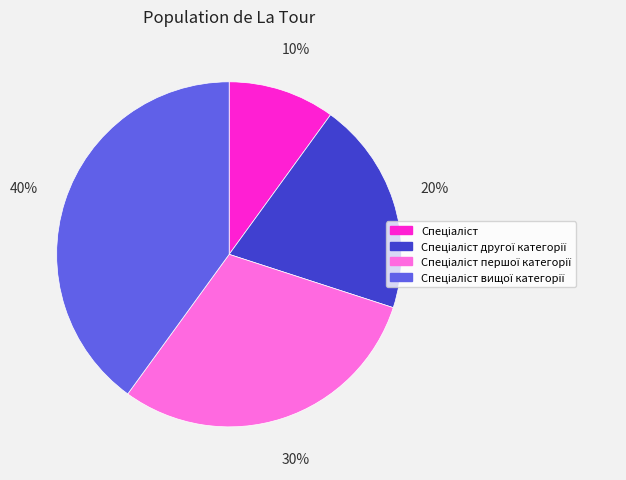

Is there a majority slice in this chart?

No